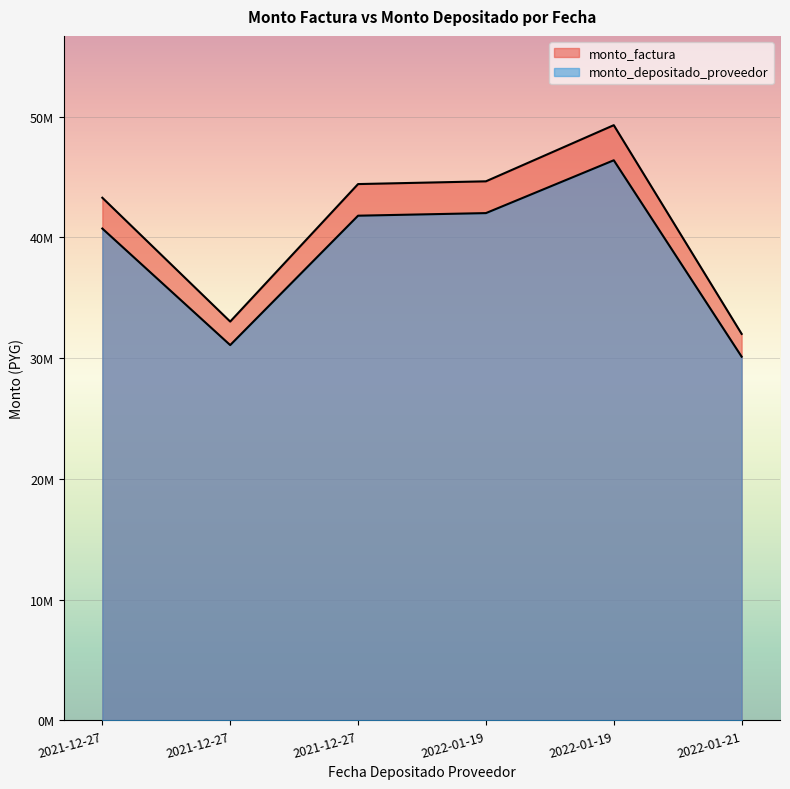

Rank the series at 2022-01-21 from highest to lowest value.

monto_factura, monto_depositado_proveedor